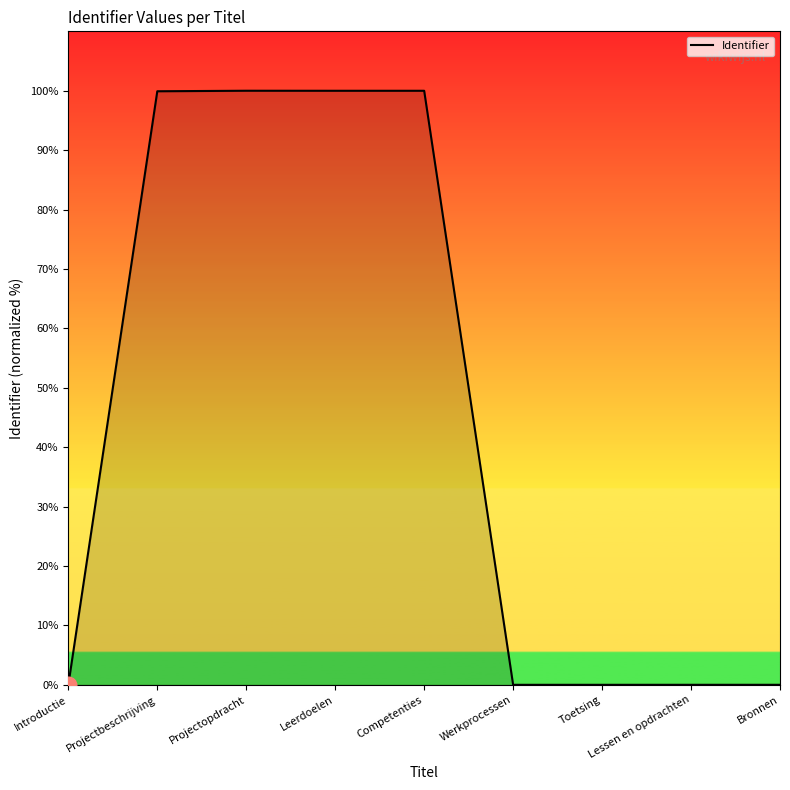

What position from the right is Projectbeschrijving?

8